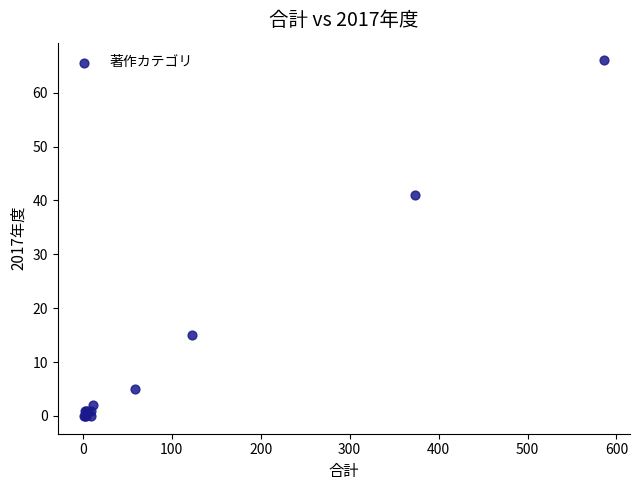

What Y value in the scatter plot is closest to 33?

41